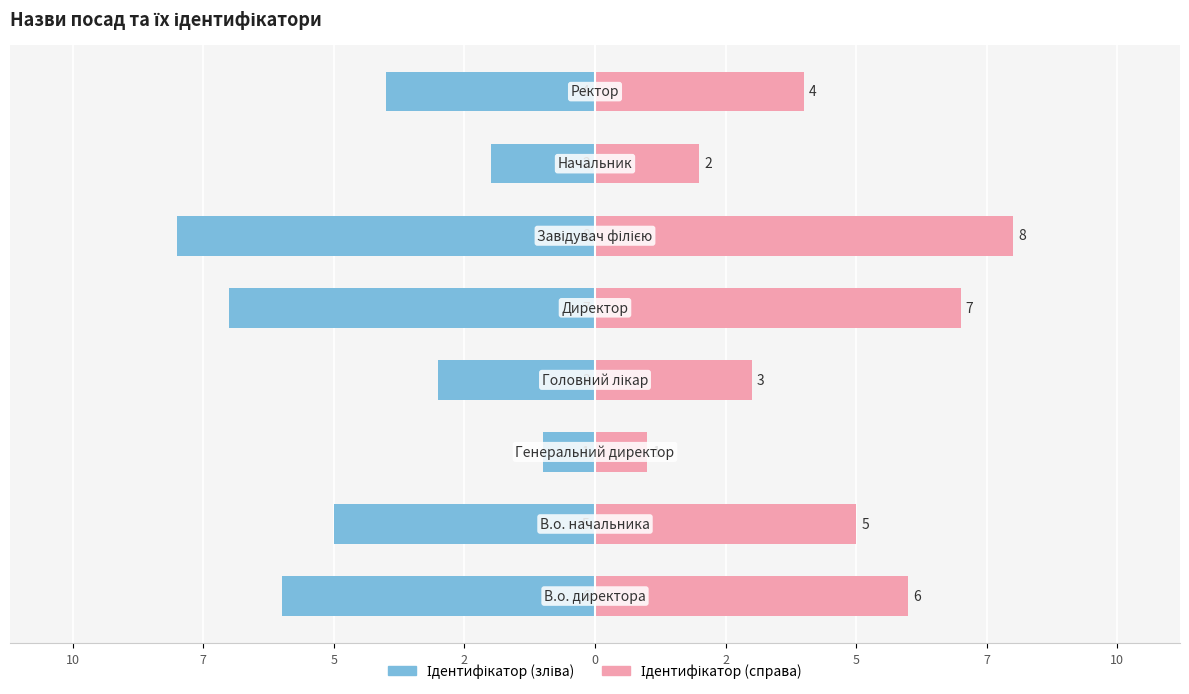

At how many categories does at least one series exceed 4?

4